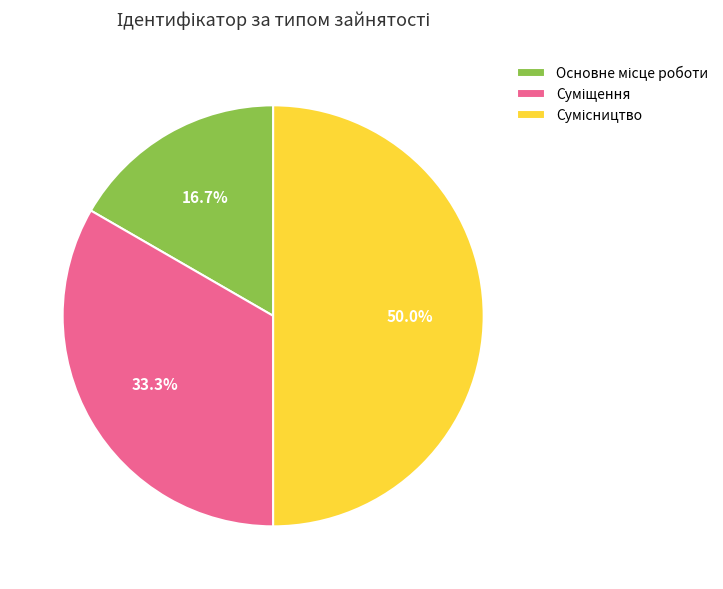

Count the number of slices in the pie.

3